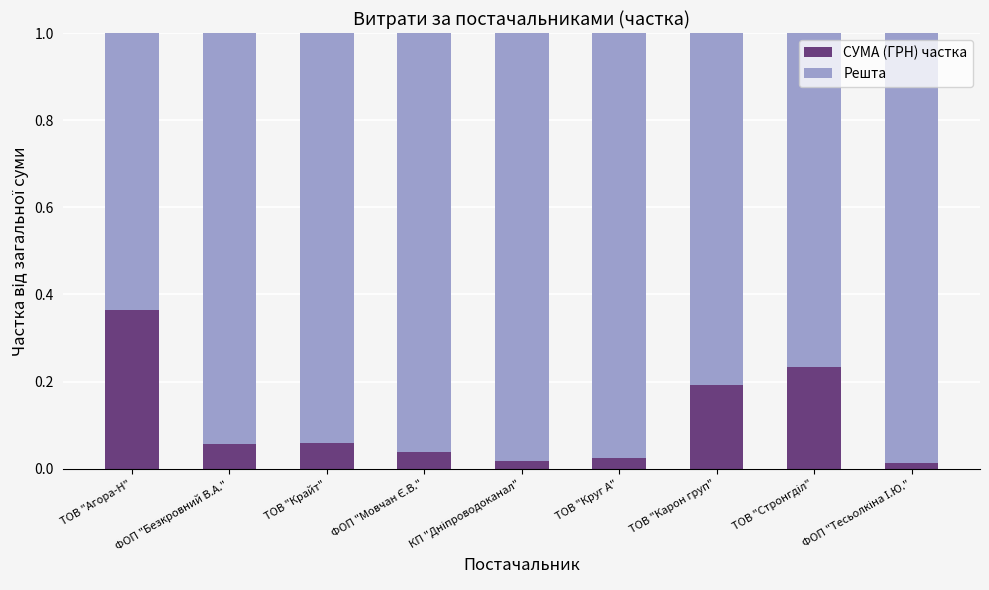

What is the difference between the maximum and second lowest values in the СУМА (ГРН) частка series?

0.3